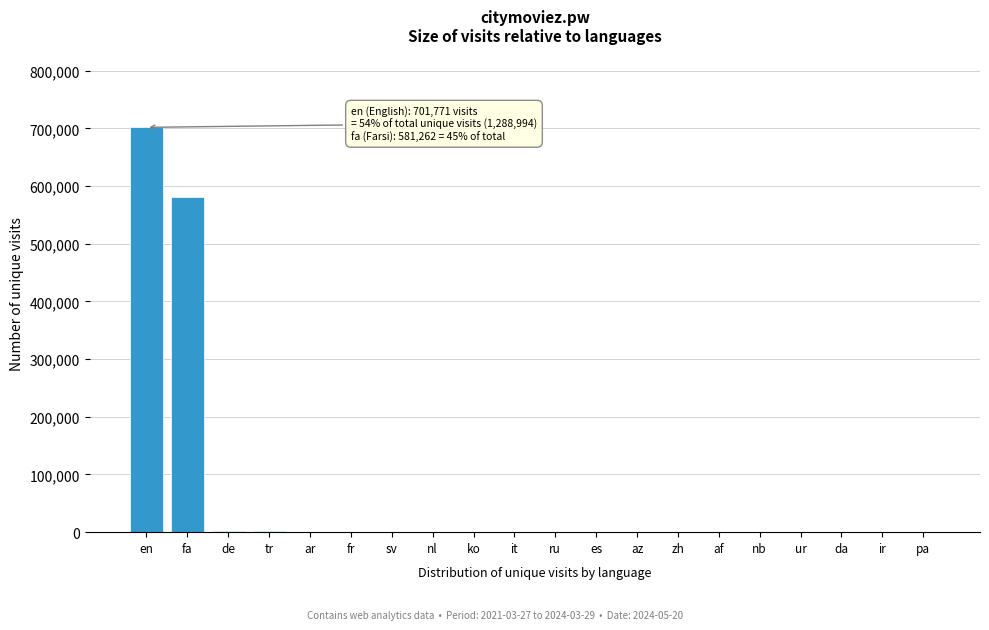

At which category does the chart reach its peak across all series?

en